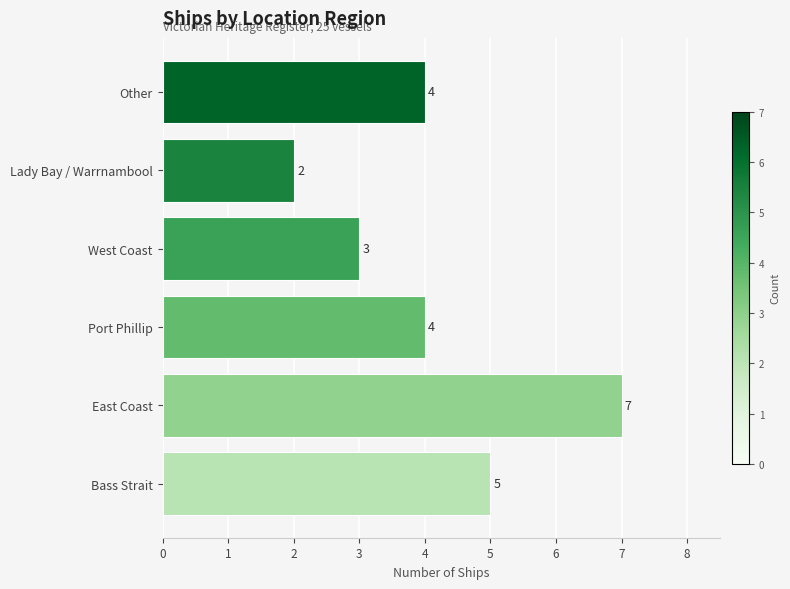

Which has a higher value, Other or Lady Bay / Warrnambool?

Other